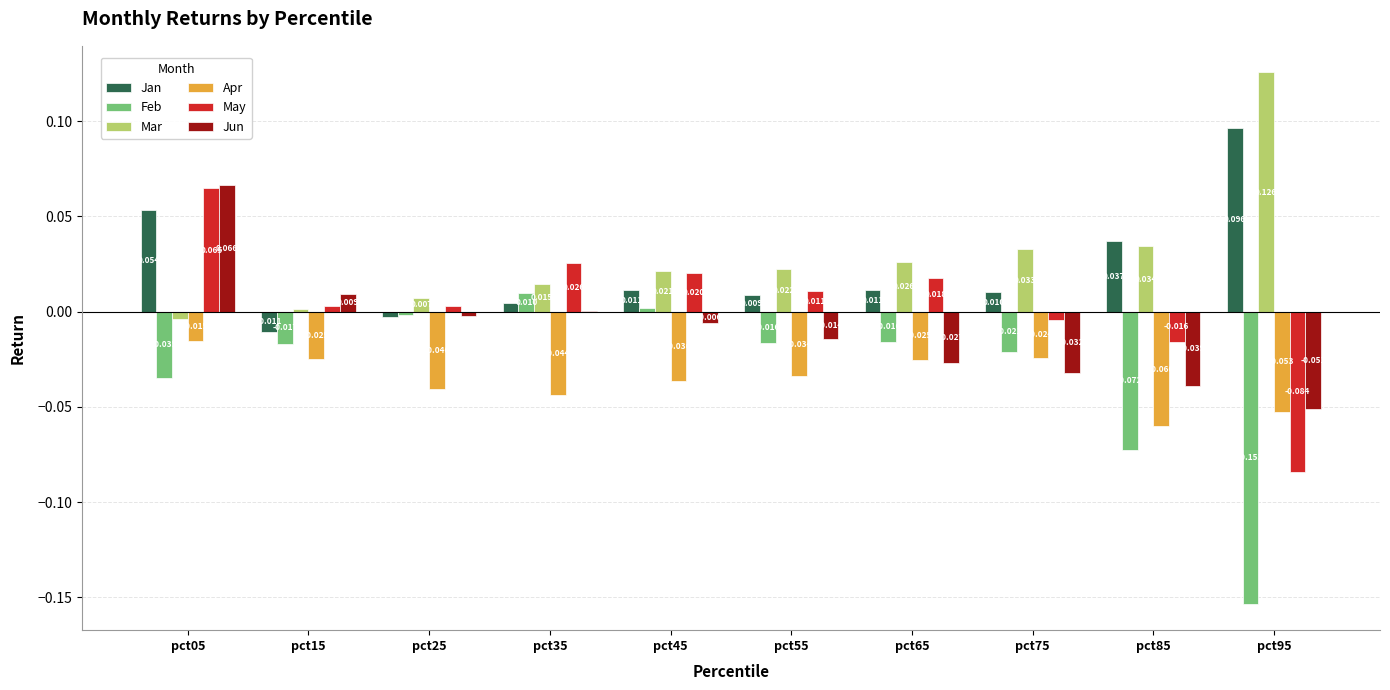

Which series changed the most between pct55 and pct75?

Jun